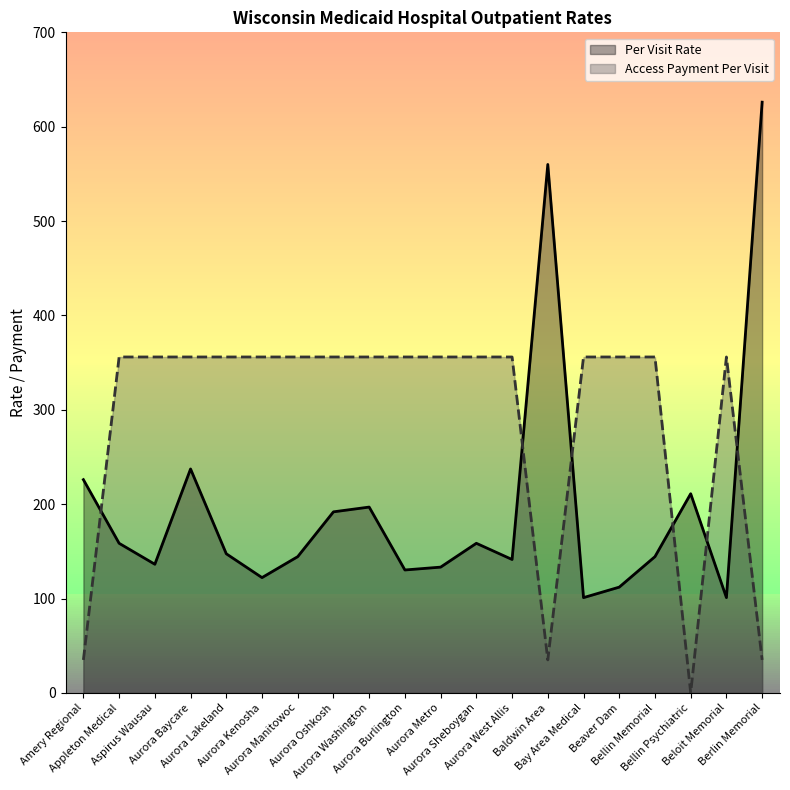

What position from the right is Beloit Memorial?

2